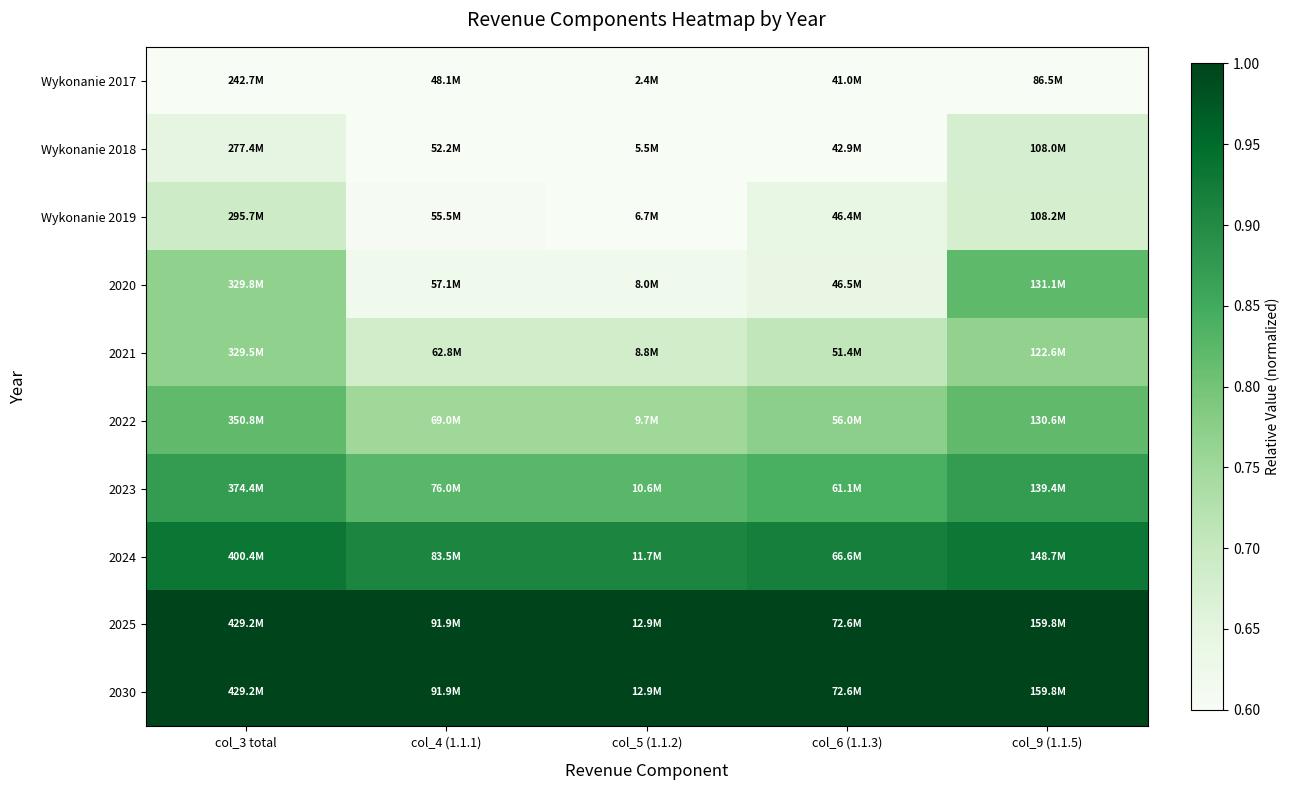

Reading left to right, list all the values displayed in this chart.

Wykonanie 2017: col_3 total=0.6	col_4 (1.1.1)=0.5	col_5 (1.1.2)=0.2	col_6 (1.1.3)=0.6	col_9 (1.1.5)=0.5
Wykonanie 2018: col_3 total=0.6	col_4 (1.1.1)=0.6	col_5 (1.1.2)=0.4	col_6 (1.1.3)=0.6	col_9 (1.1.5)=0.7
Wykonanie 2019: col_3 total=0.7	col_4 (1.1.1)=0.6	col_5 (1.1.2)=0.5	col_6 (1.1.3)=0.6	col_9 (1.1.5)=0.7
2020: col_3 total=0.8	col_4 (1.1.1)=0.6	col_5 (1.1.2)=0.6	col_6 (1.1.3)=0.6	col_9 (1.1.5)=0.8
2021: col_3 total=0.8	col_4 (1.1.1)=0.7	col_5 (1.1.2)=0.7	col_6 (1.1.3)=0.7	col_9 (1.1.5)=0.8
2022: col_3 total=0.8	col_4 (1.1.1)=0.8	col_5 (1.1.2)=0.8	col_6 (1.1.3)=0.8	col_9 (1.1.5)=0.8
2023: col_3 total=0.9	col_4 (1.1.1)=0.8	col_5 (1.1.2)=0.8	col_6 (1.1.3)=0.8	col_9 (1.1.5)=0.9
2024: col_3 total=0.9	col_4 (1.1.1)=0.9	col_5 (1.1.2)=0.9	col_6 (1.1.3)=0.9	col_9 (1.1.5)=0.9
2025: col_3 total=1.0	col_4 (1.1.1)=1.0	col_5 (1.1.2)=1.0	col_6 (1.1.3)=1.0	col_9 (1.1.5)=1.0
2030: col_3 total=1.0	col_4 (1.1.1)=1.0	col_5 (1.1.2)=1.0	col_6 (1.1.3)=1.0	col_9 (1.1.5)=1.0